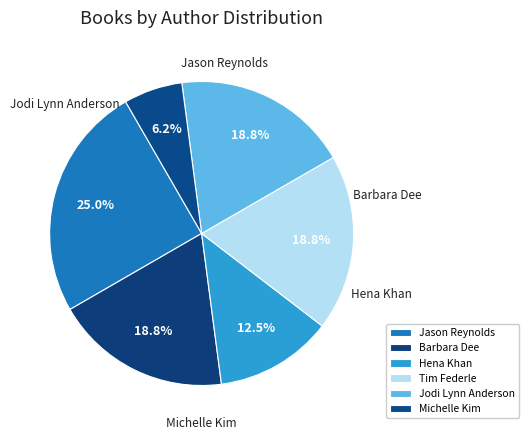

Count the number of slices in the pie.

6